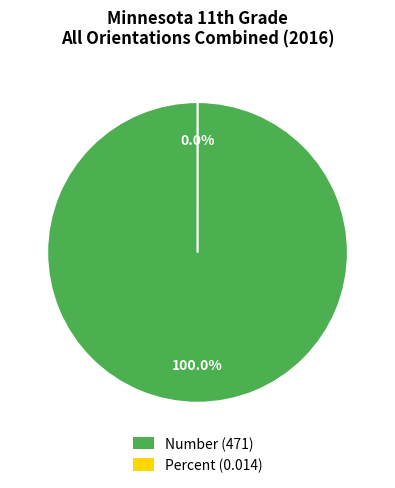

Does any single category account for the majority?

Yes